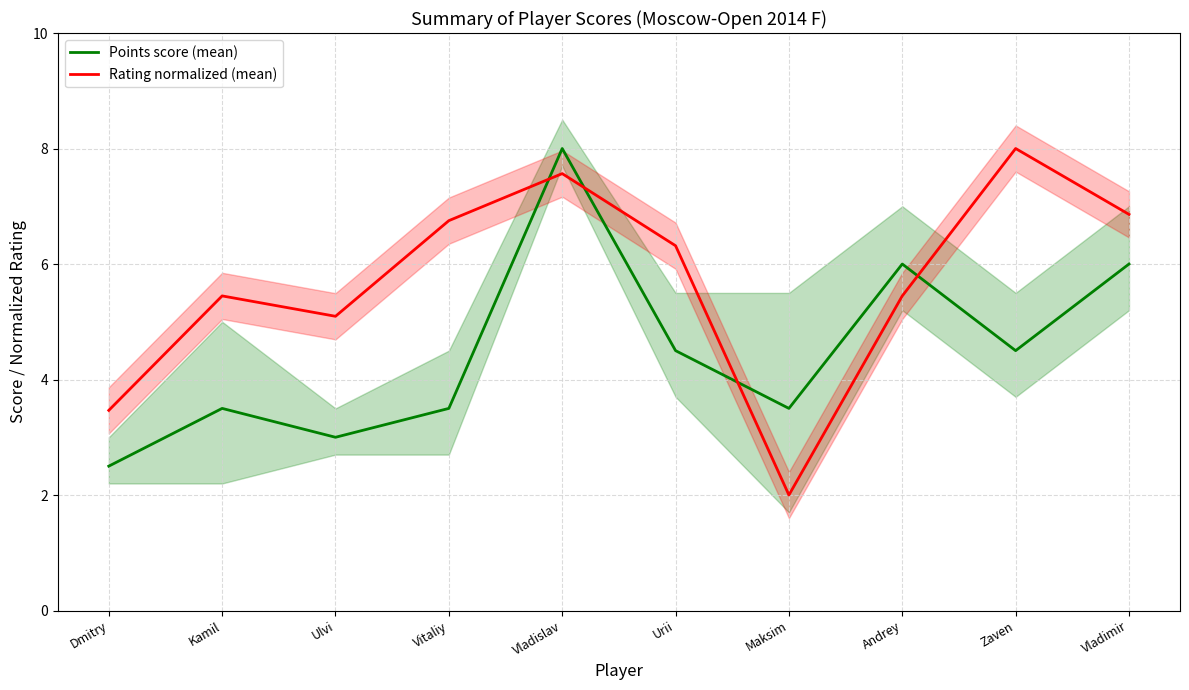

True or false: Points score (mean) has a value of 1.0 at Vitaliy.

False